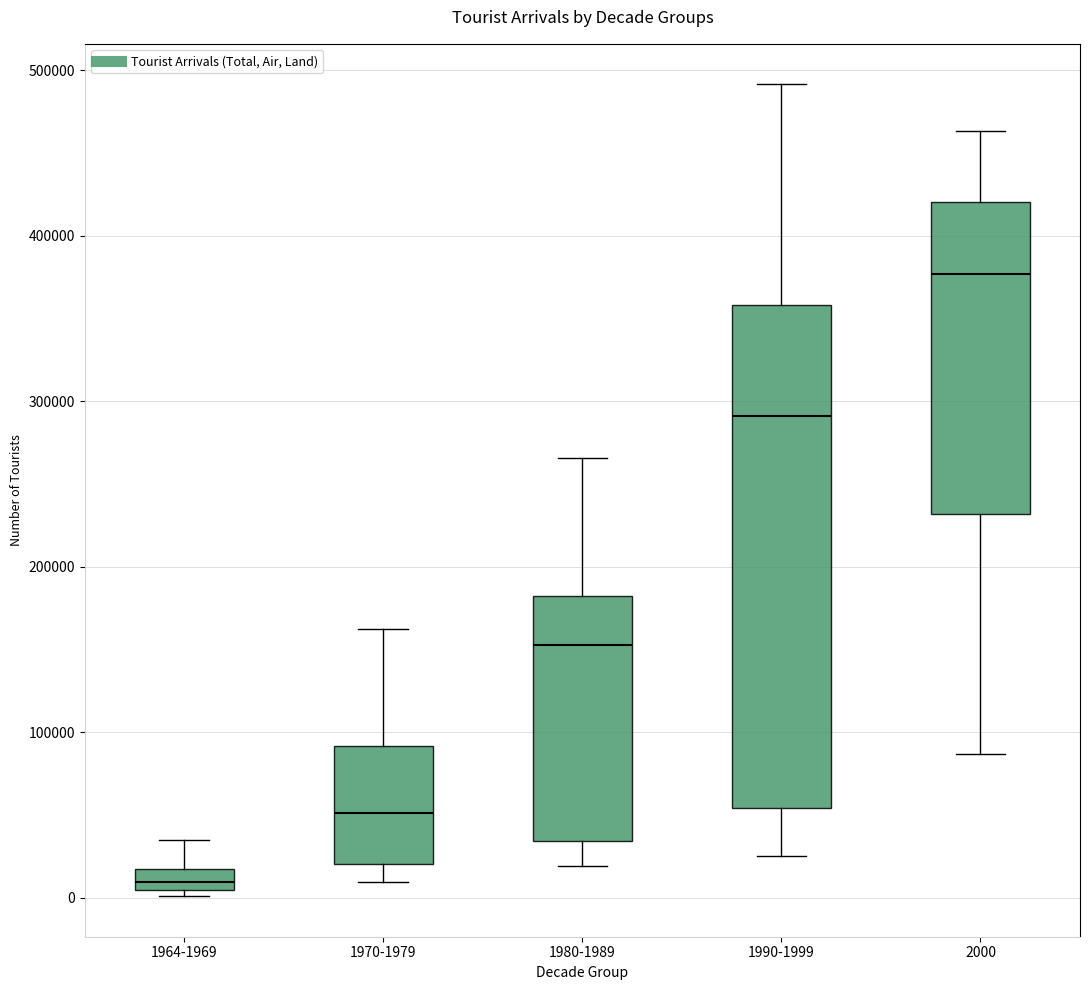

Comparing the boxes themselves (not the whiskers), which one is the tallest?

1990-1999